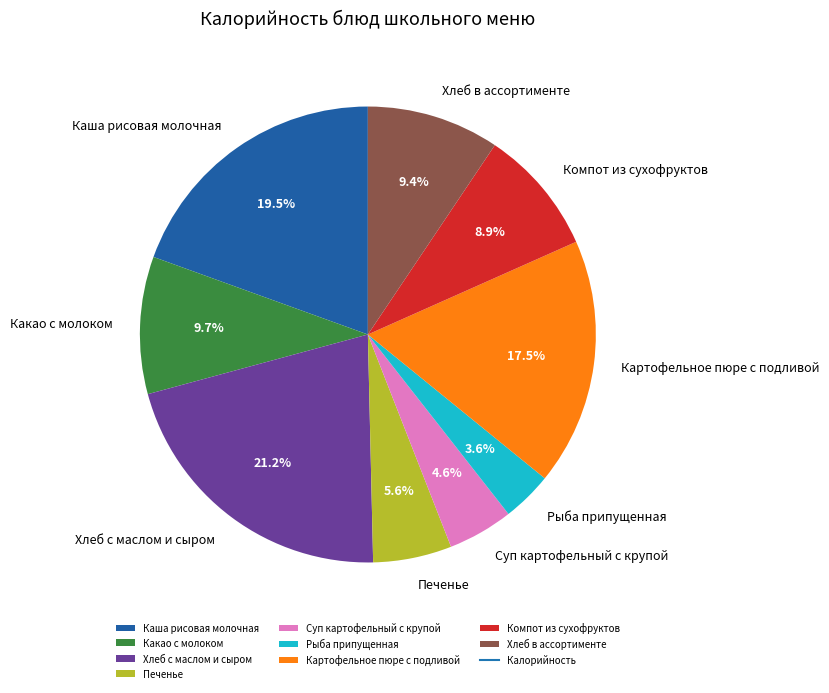

Count the number of slices in the pie.

9